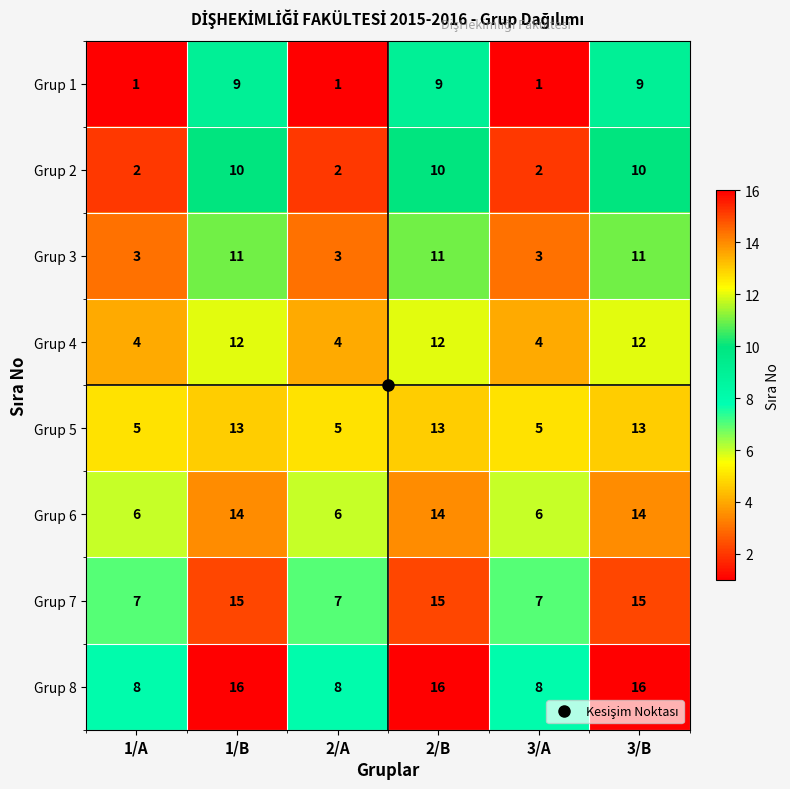

True or false: Grup 5 has a value of 13 at 2/B.

True